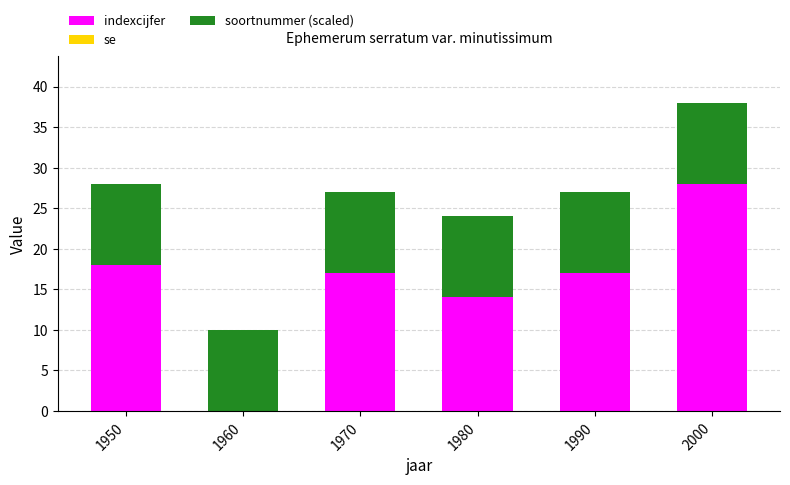

Are the bars grouped side by side (vs. stacked)?

No